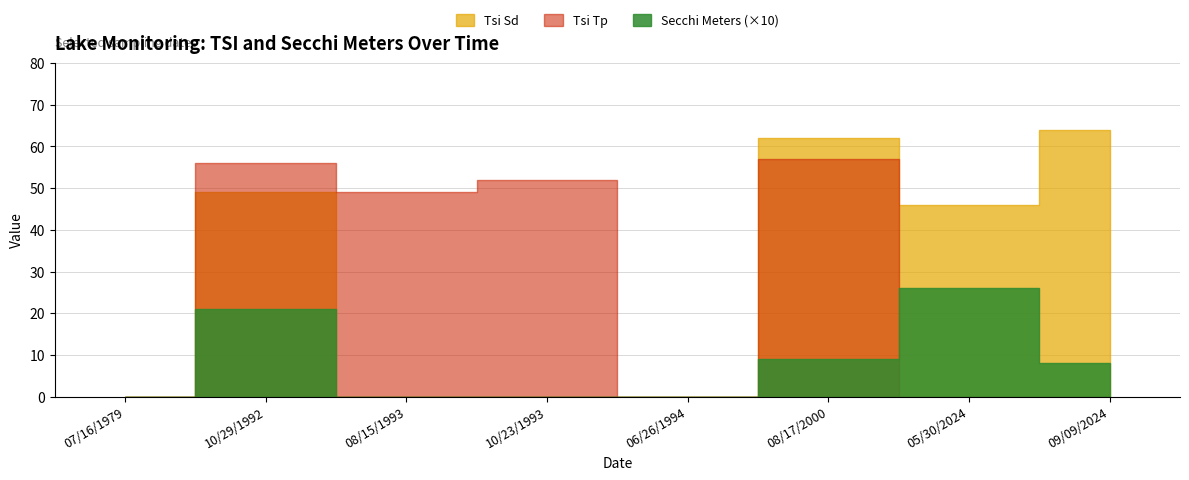

The Secchi Meters series shows 0.0 at 06/26/1994. True or false?

True